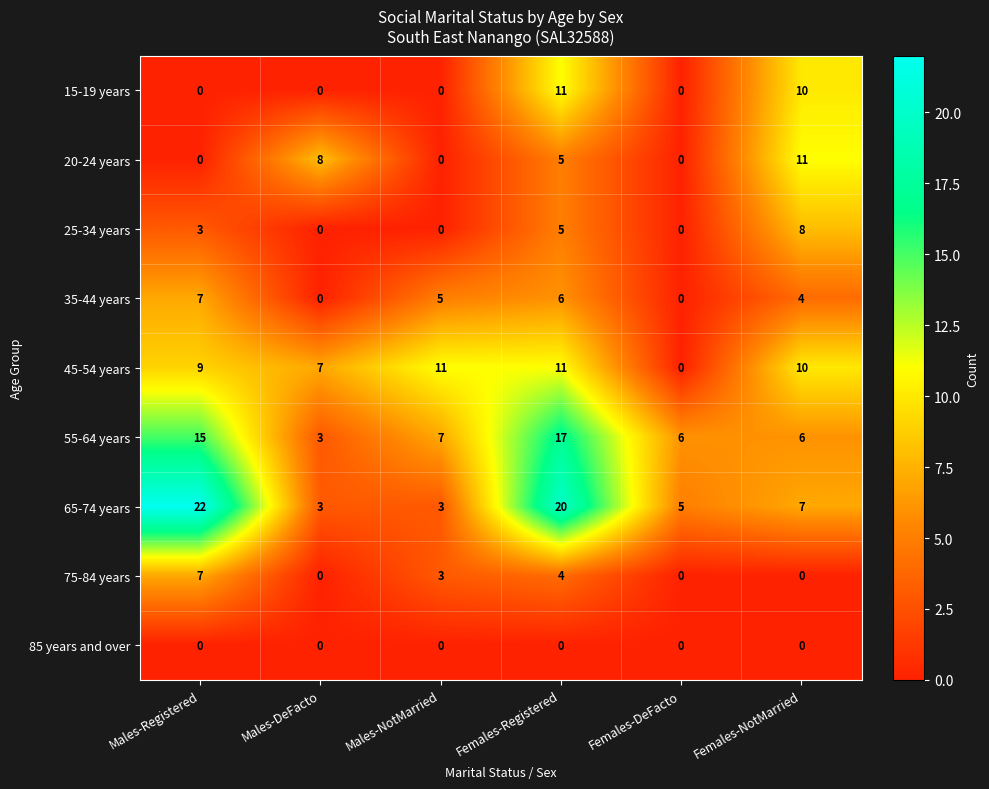

Which series has the largest range (max minus min)?

65-74 years